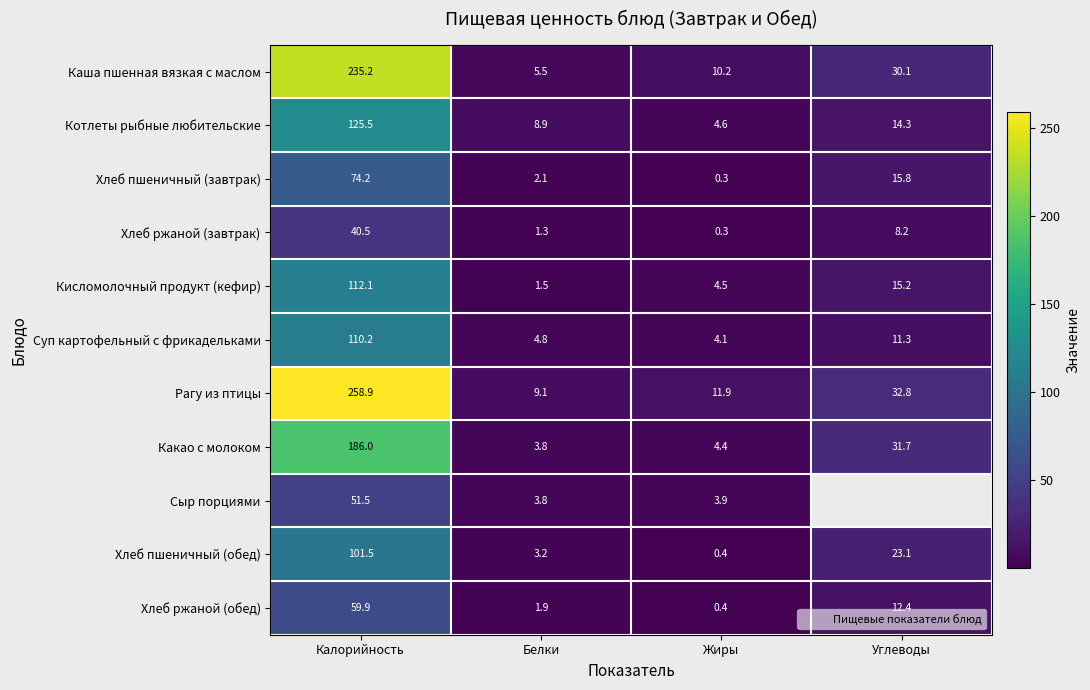

Between Углеводы and Калорийность, which is larger?

Калорийность